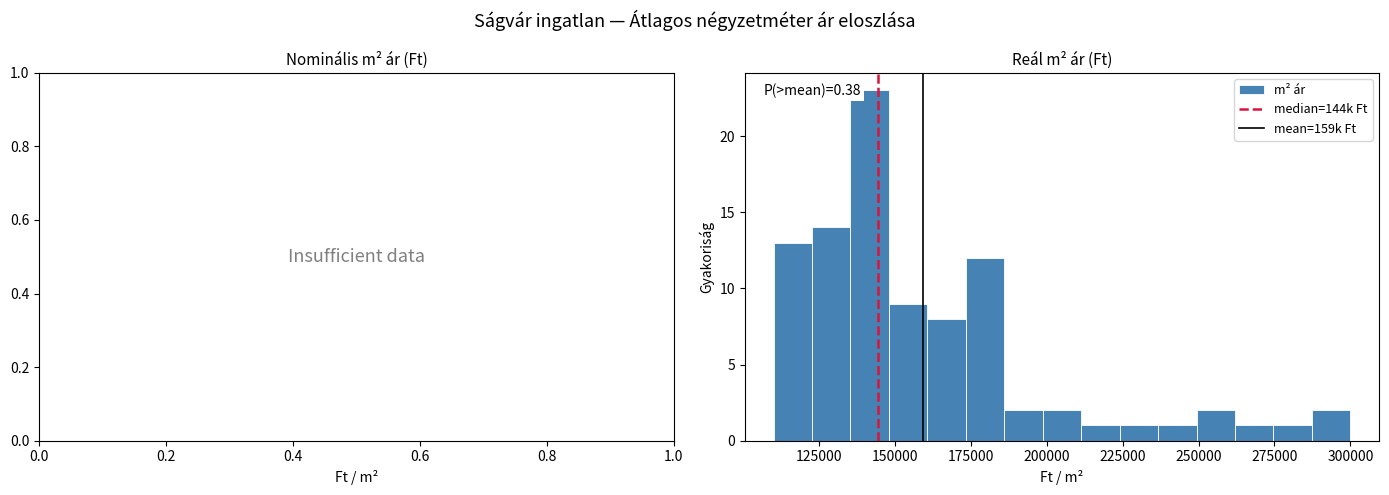

Around what value on the x-axis is the tallest bar? Give the approximate position of its centre, as read against the axis.

140000